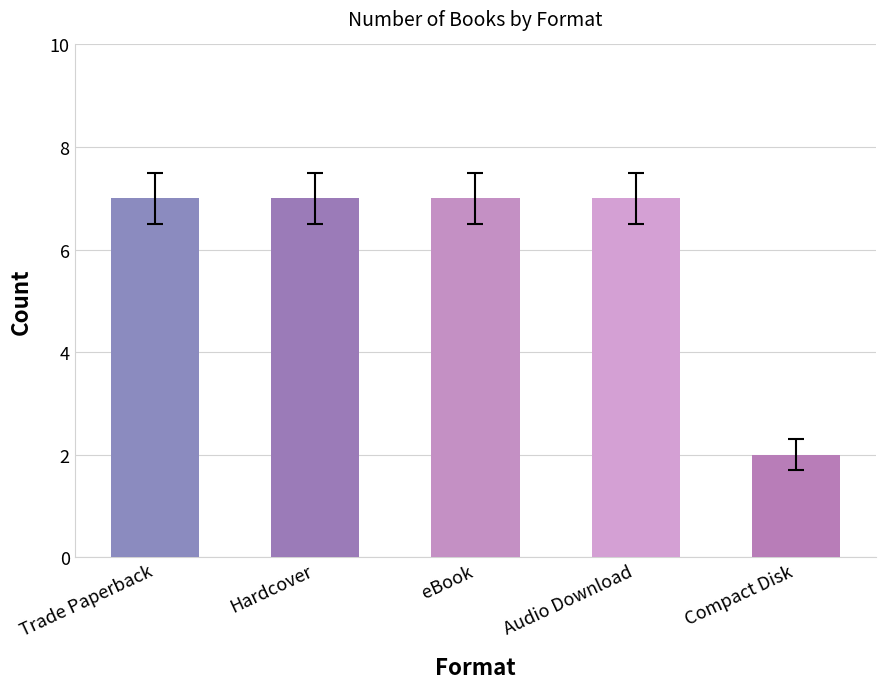

True or false: the data shows 9 at eBook.

False